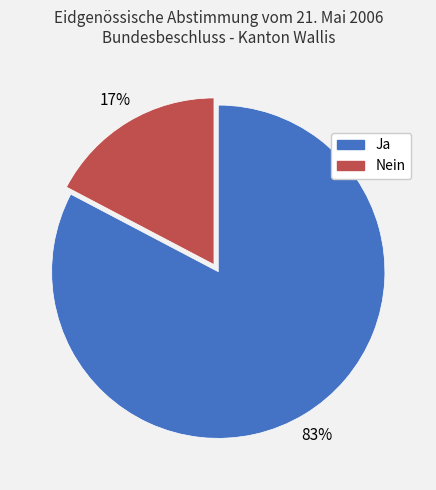

How many slices are in this pie chart?

2